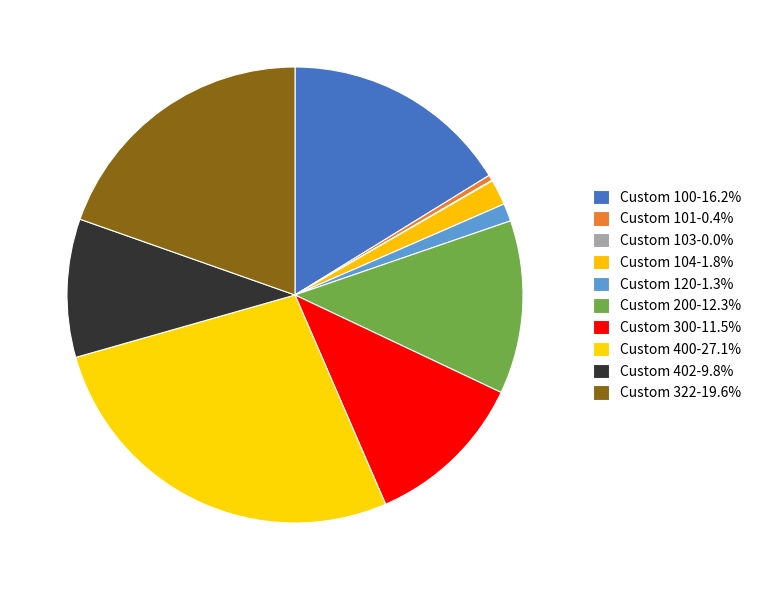

To the nearest percent, what percentage of the pie is Custom 100?

16%